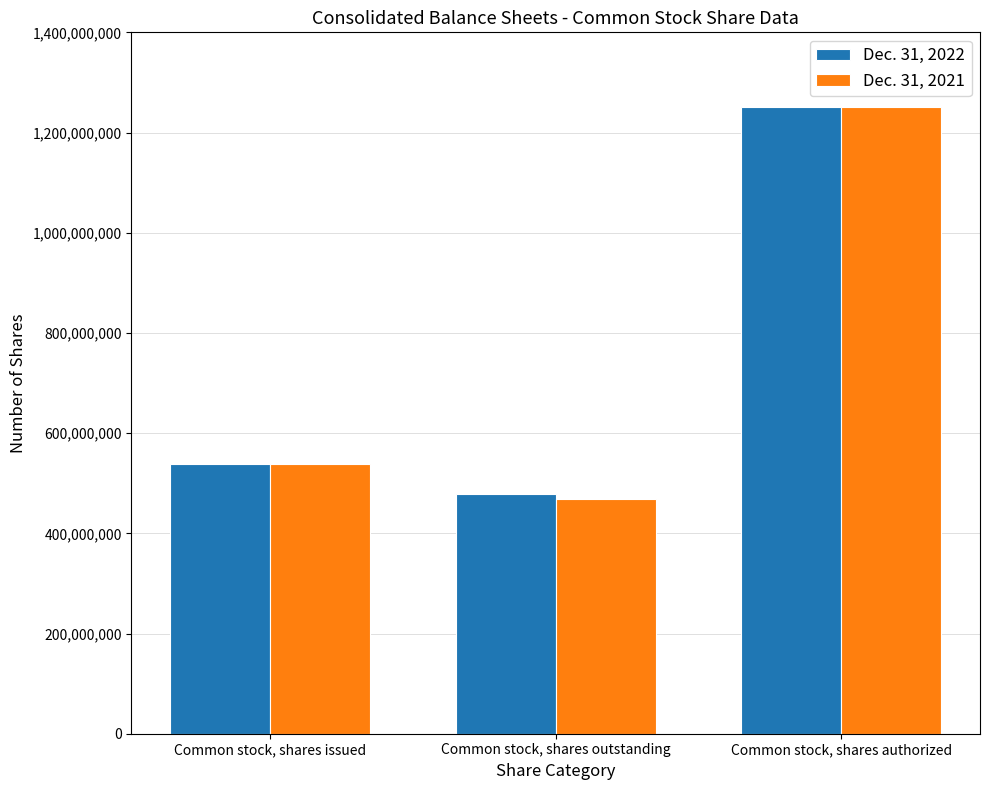

Are the bars grouped side by side (vs. stacked)?

Yes